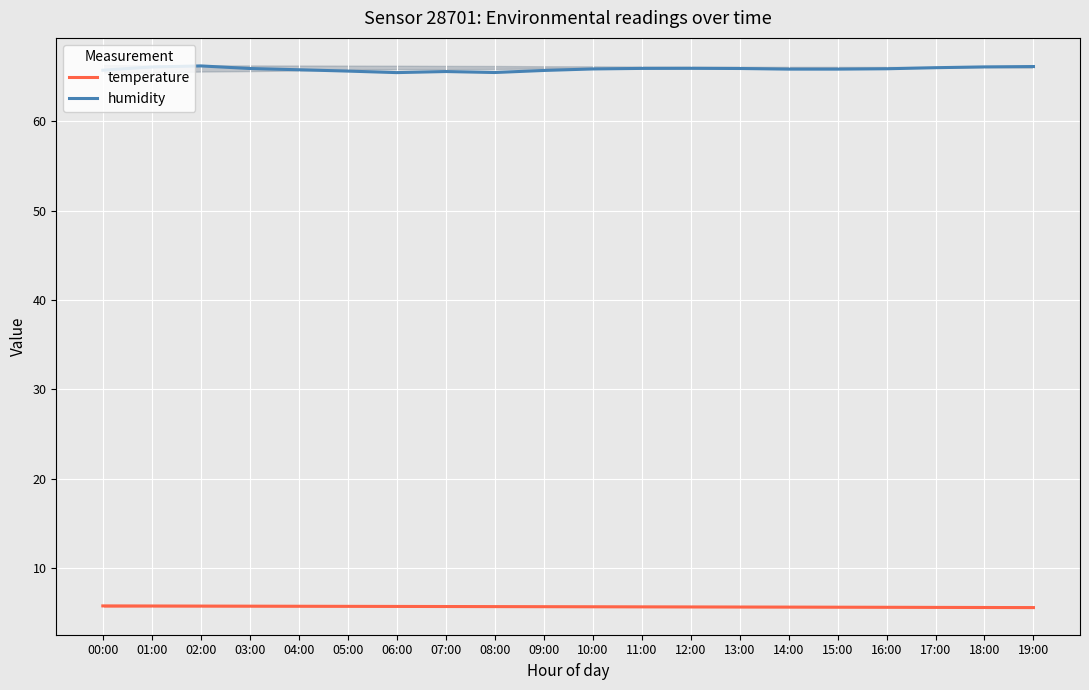

Rank the series by their maximum value, from lowest to highest.

temperature, humidity